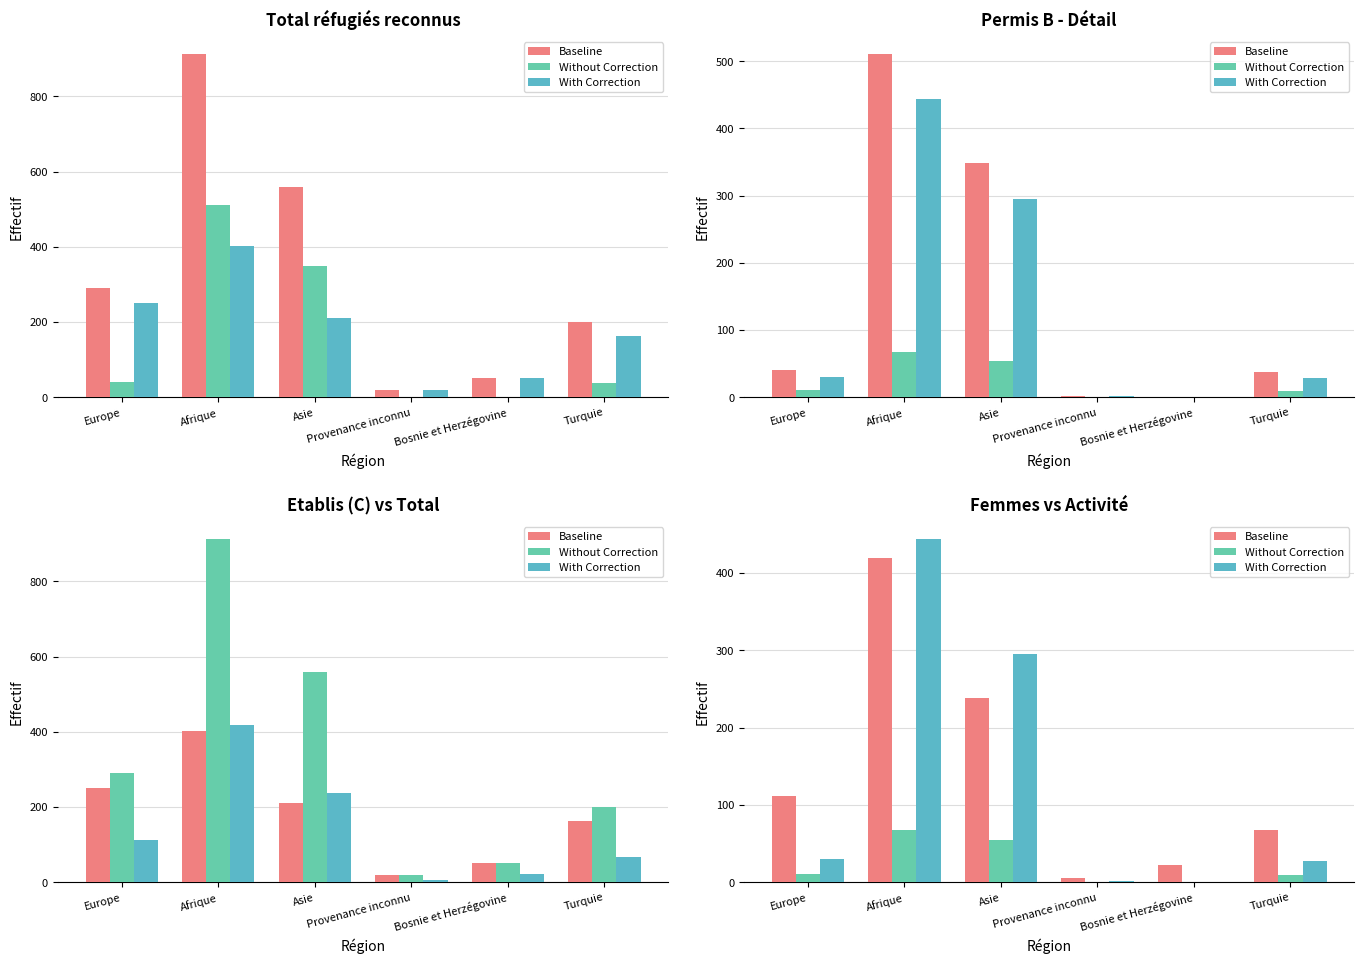

What is the minimum value for Baseline?

6